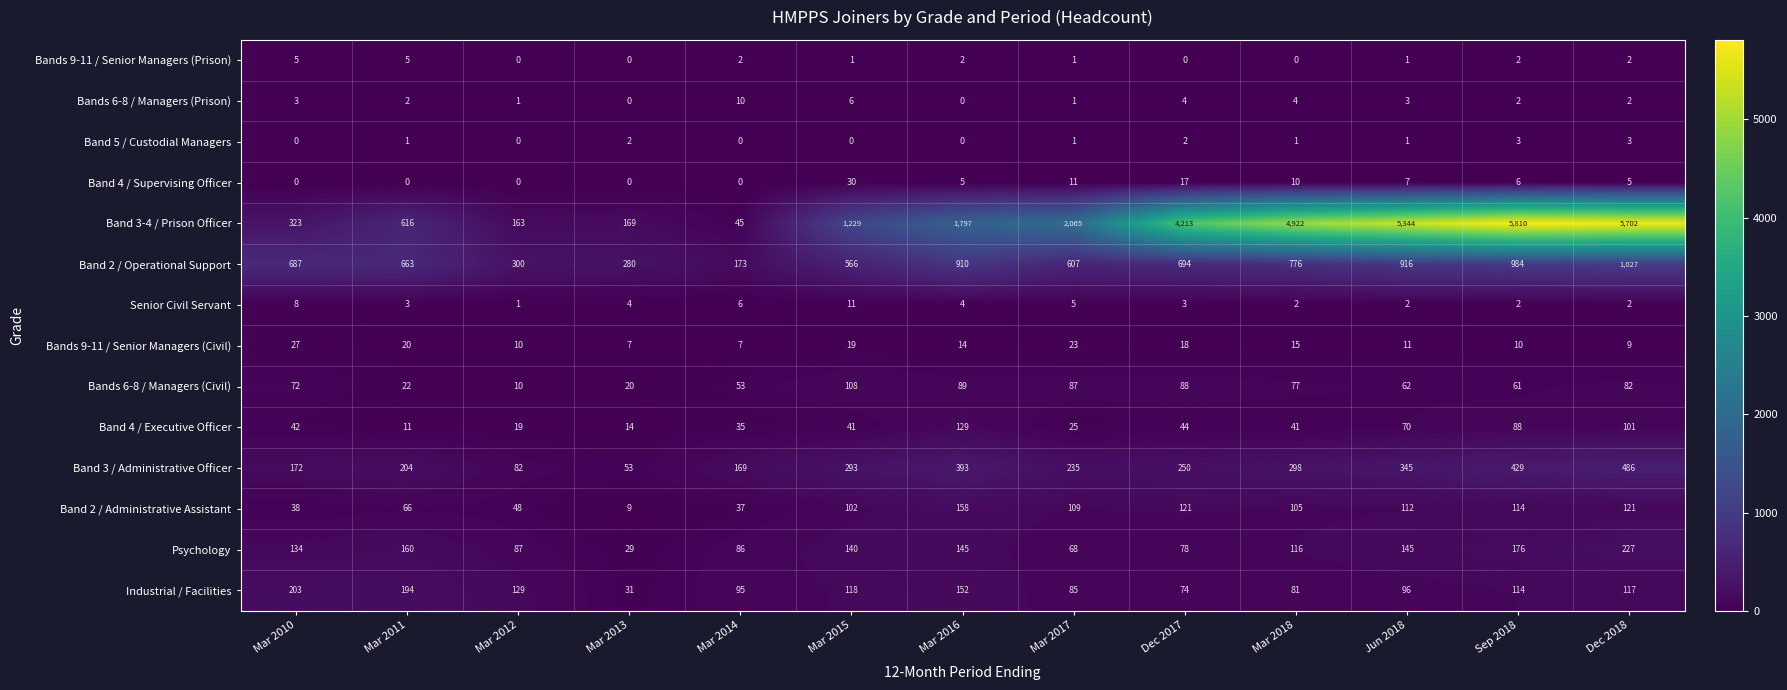

Rank the series by their maximum value, from lowest to highest.

Band 5 / Custodial Managers, Bands 9-11 / Senior Managers (Prison), Bands 6-8 / Managers (Prison), Senior Civil Servant, Bands 9-11 / Senior Managers (Civil), Band 4 / Supervising Officer, Bands 6-8 / Managers (Civil), Band 4 / Executive Officer, Band 2 / Administrative Assistant, Industrial / Facilities, Psychology, Band 3 / Administrative Officer, Band 2 / Operational Support, Band 3-4 / Prison Officer